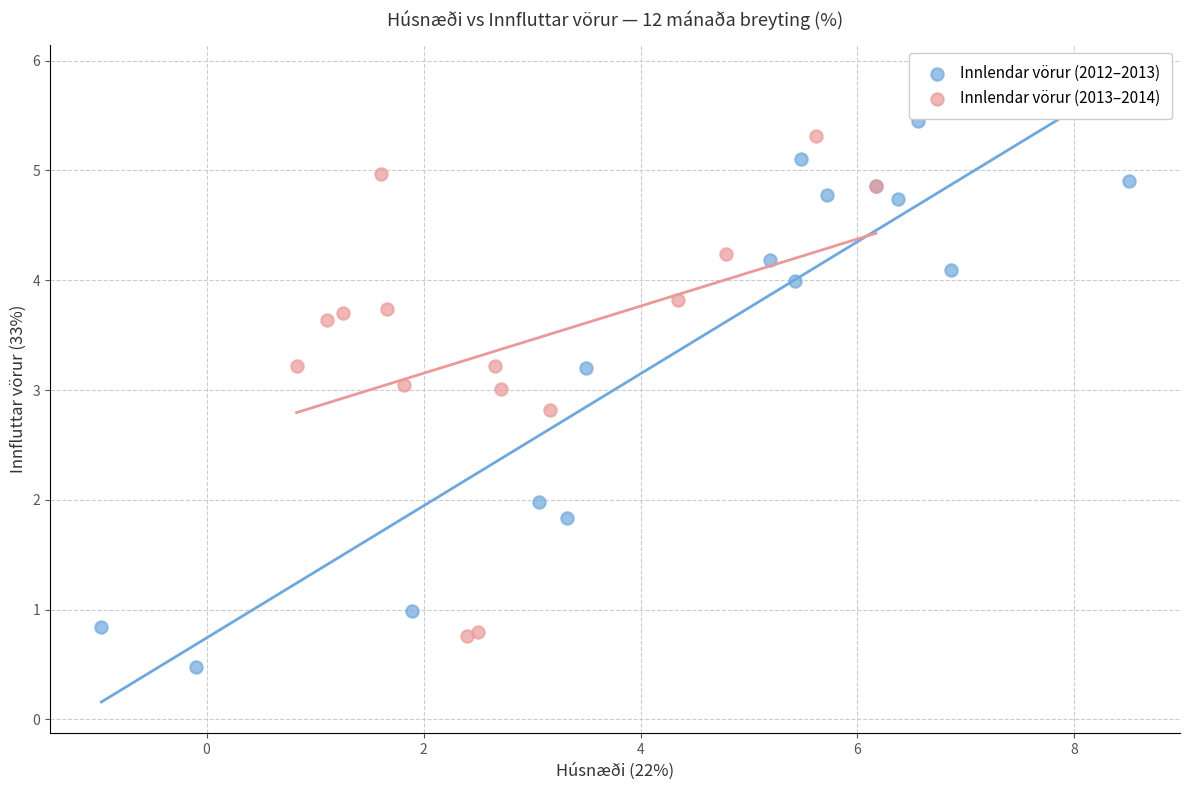

Which series contains the lowest Y value?

Innlendar vörur (2012–2013)